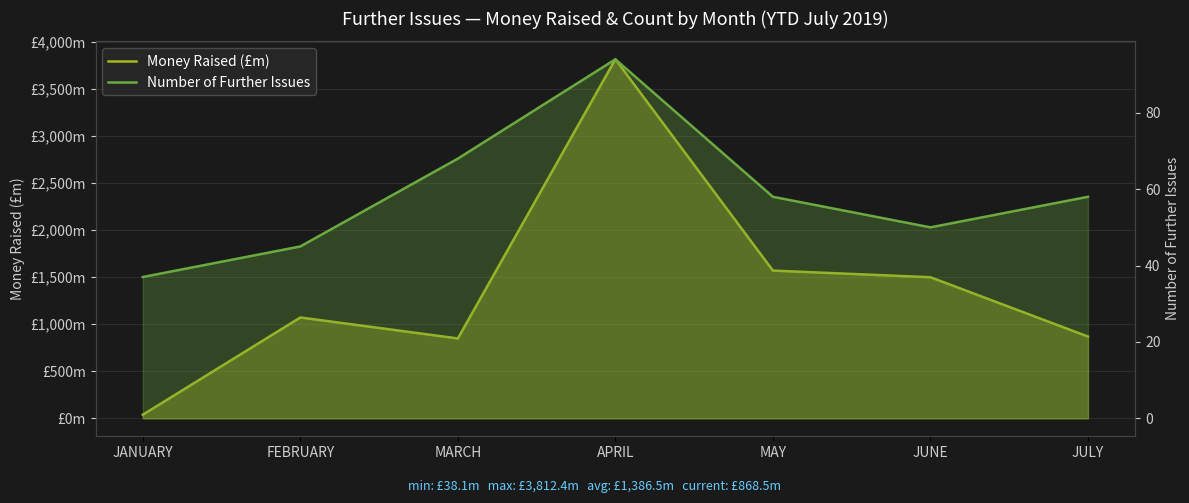

True or false: Money Raised (£m) and Number of Further Issues cross at least once.

False